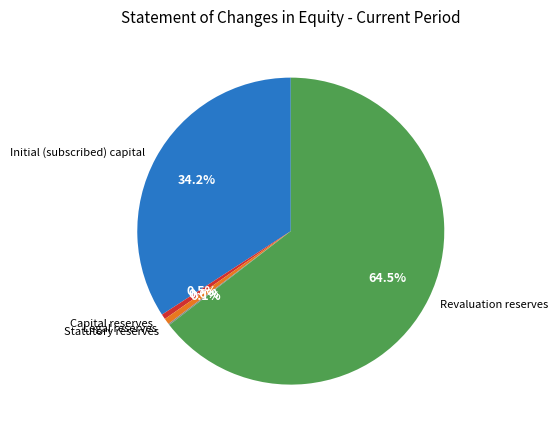

Between Revaluation reserves and Initial (subscribed) capital, which is larger?

Revaluation reserves